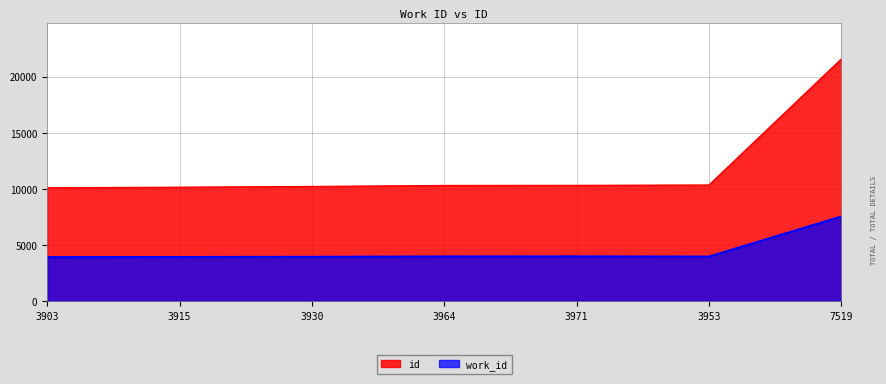

Where is the first local minimum for work_id?

3953